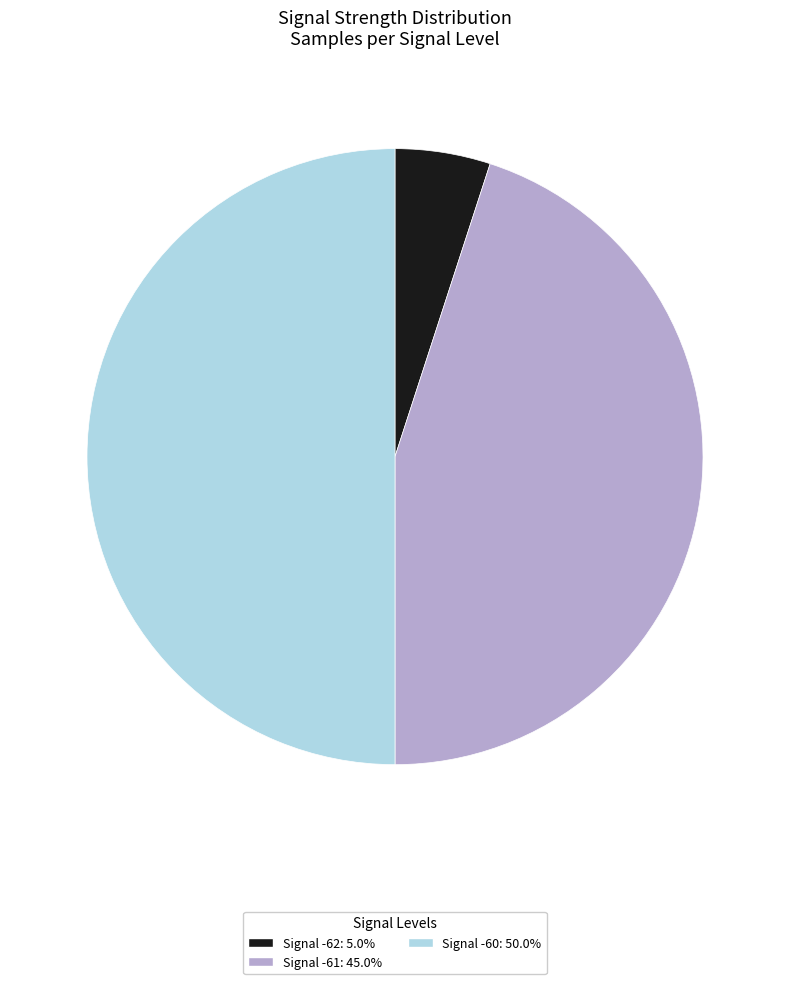

How many slices are in this pie chart?

3